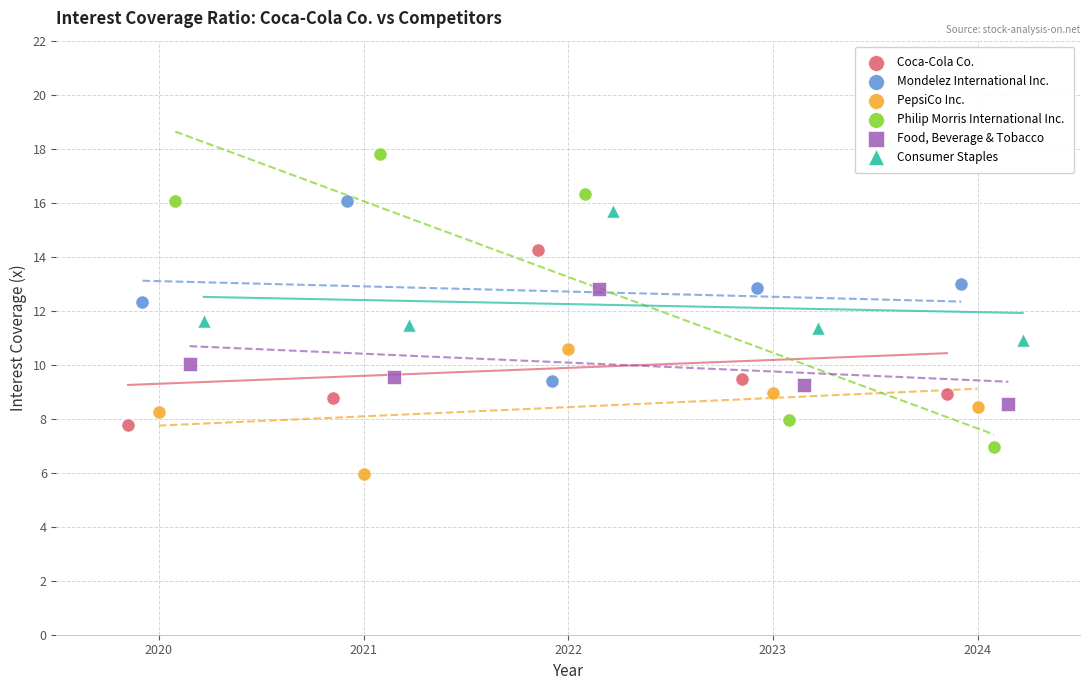

Which series contains the highest Y value?

Philip Morris International Inc.